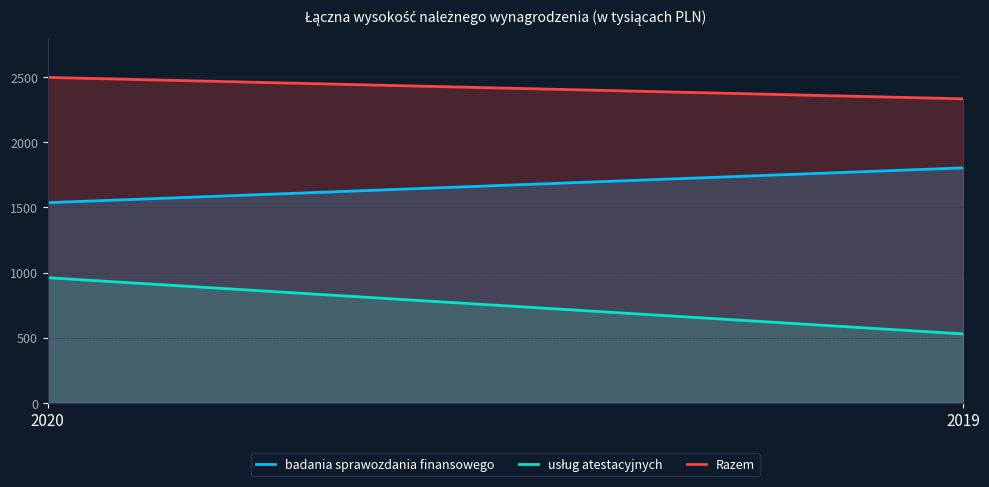

Is it true that usług atestacyjnych equals 294 at 2019?

False